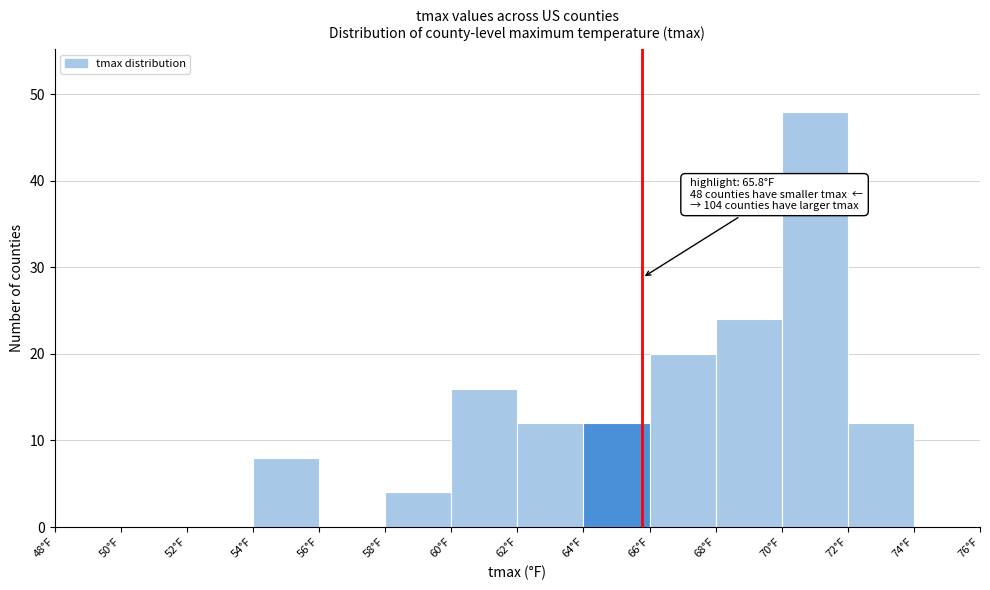

Over which range of the x-axis is the bar tallest?

70 to 72